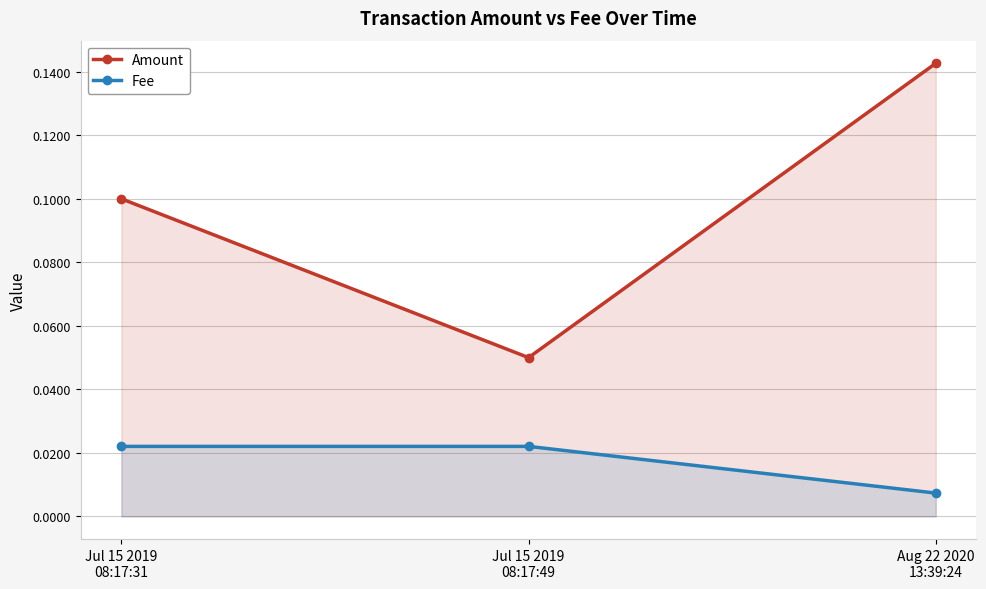

How many series are shown in this chart?

2